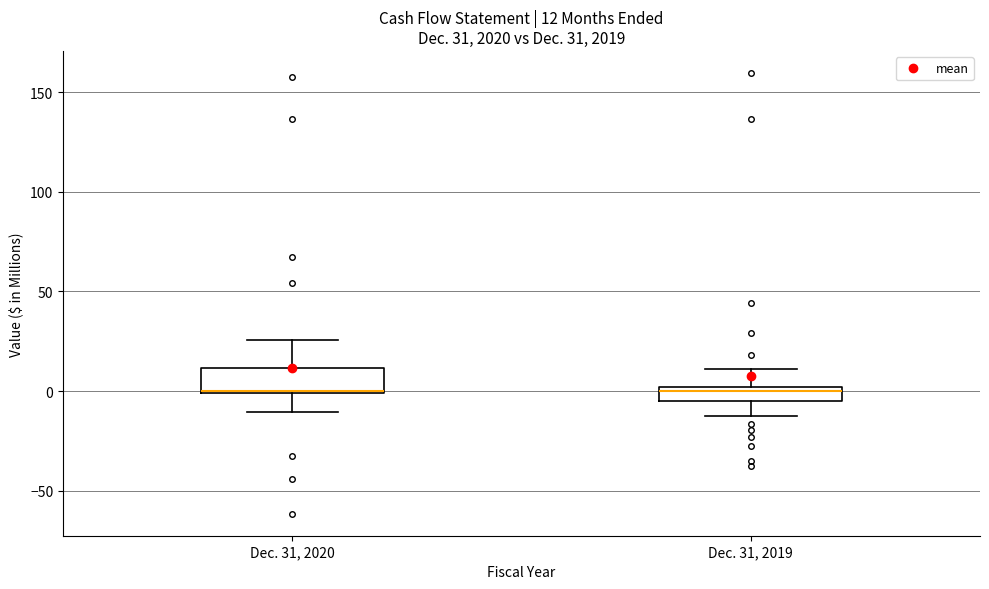

Comparing the boxes themselves (not the whiskers), which one is the tallest?

Dec. 31, 2020